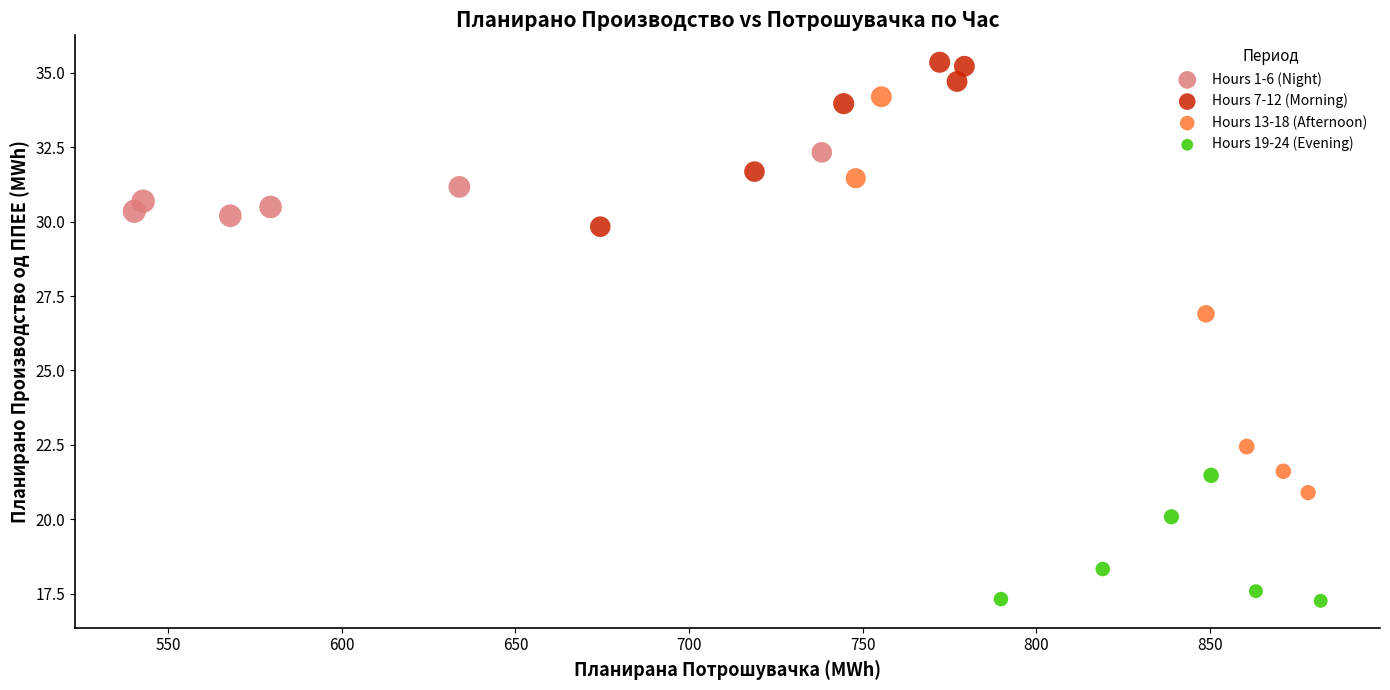

Which series reaches the maximum Y coordinate?

Hours 7-12 (Morning)